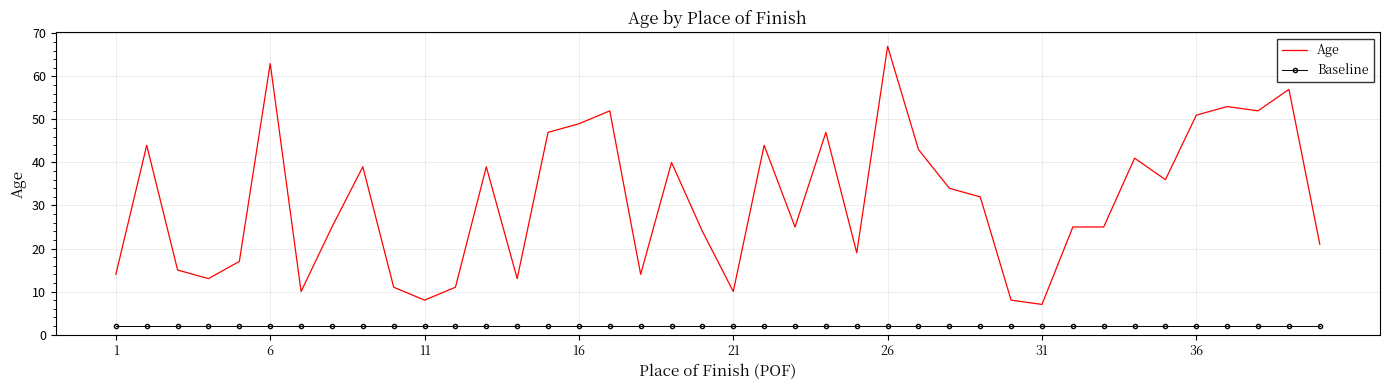

Which series has the widest spread of values?

Age